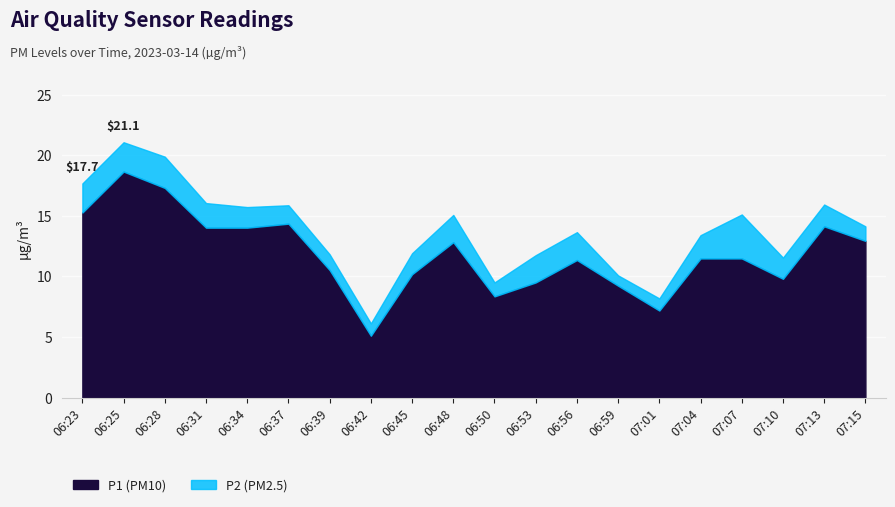

Where is P2 nearest to the value 2?

06:31